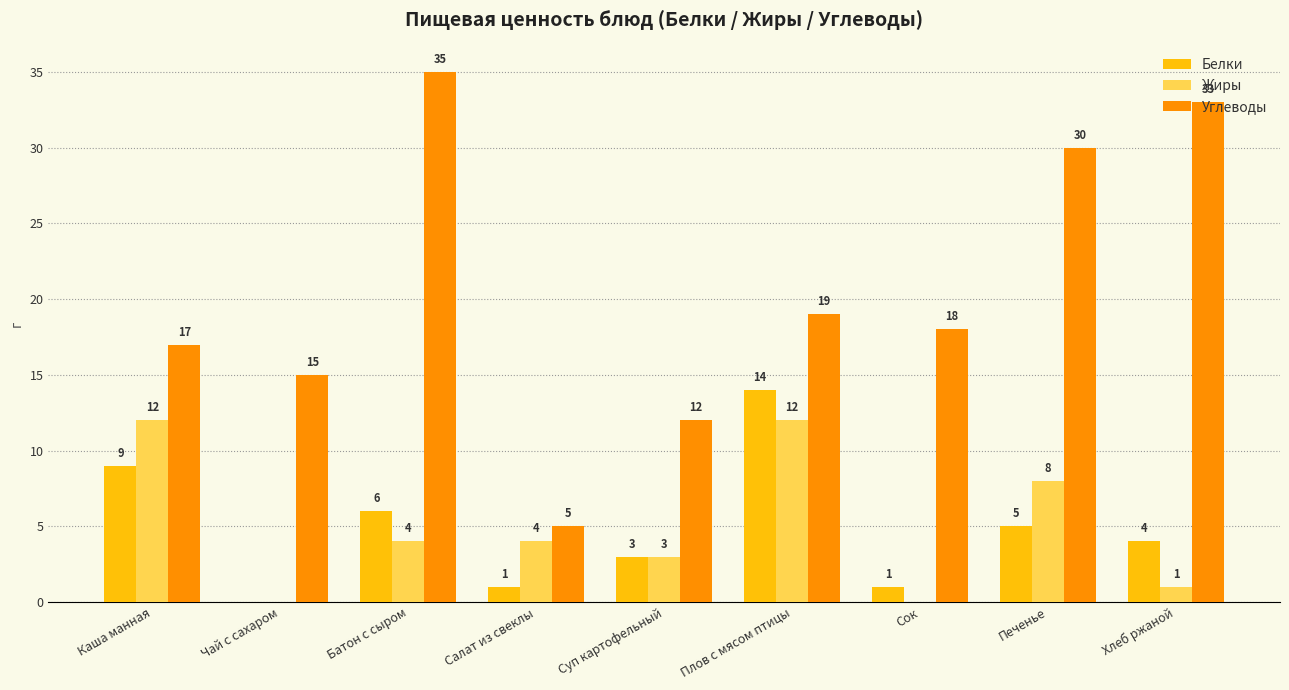

What are all the series names shown in the legend?

Белки, Жиры, Углеводы